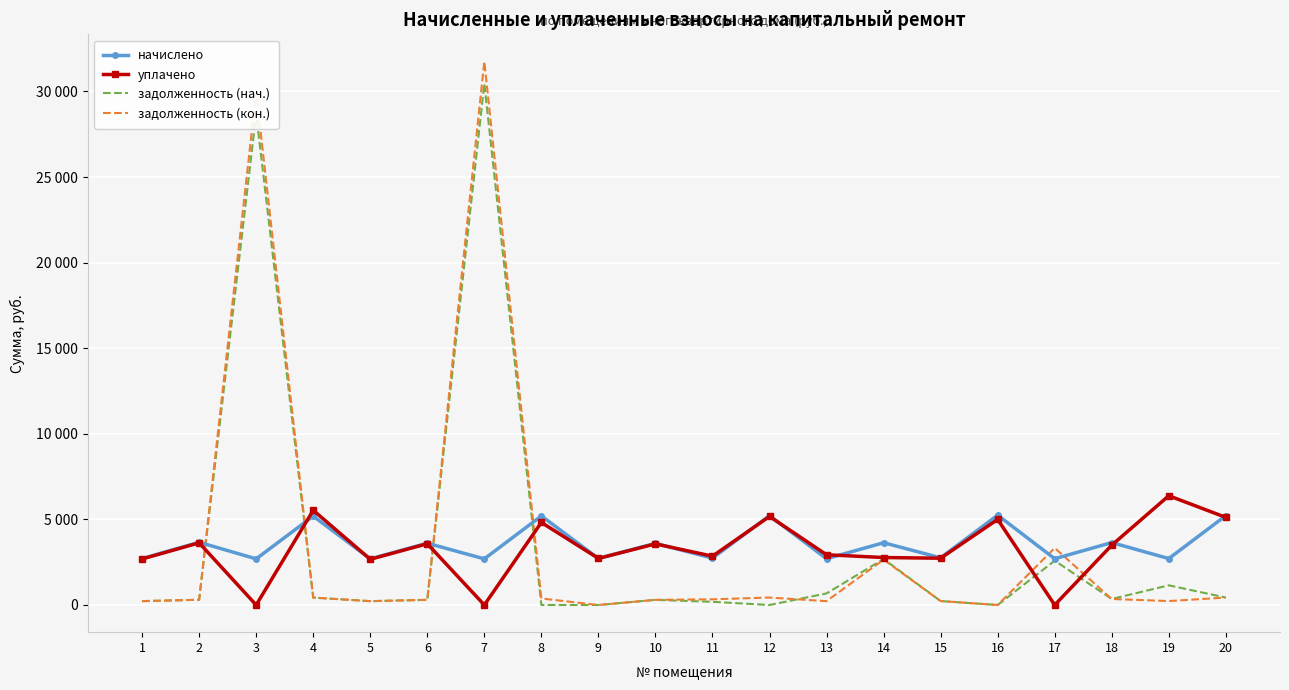

True or false: уплачено has a value of 2773.4 at 14.

True